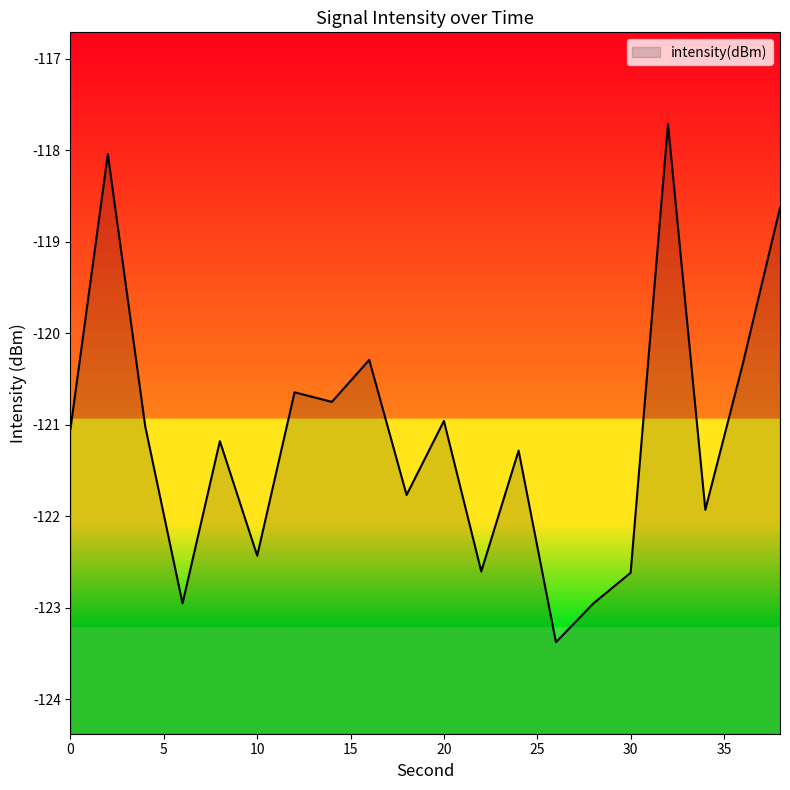

How many series are shown in this chart?

1